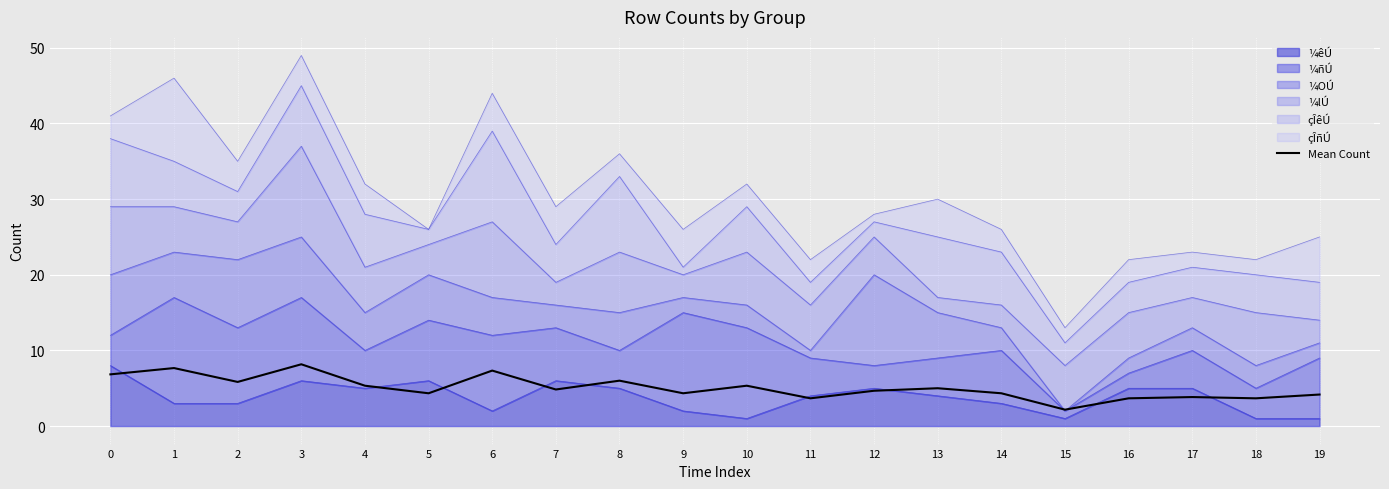

What is the difference between the values at 3 and 16?

4.5